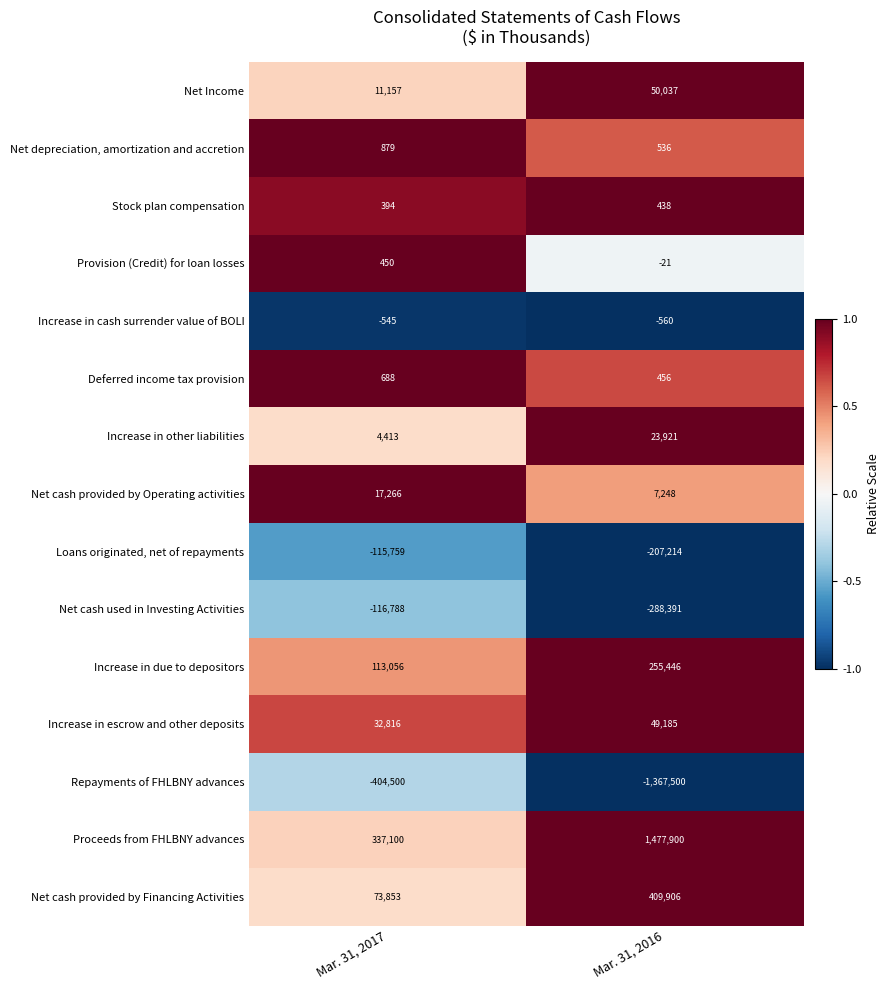

At how many categories does at least one series exceed 0?

2